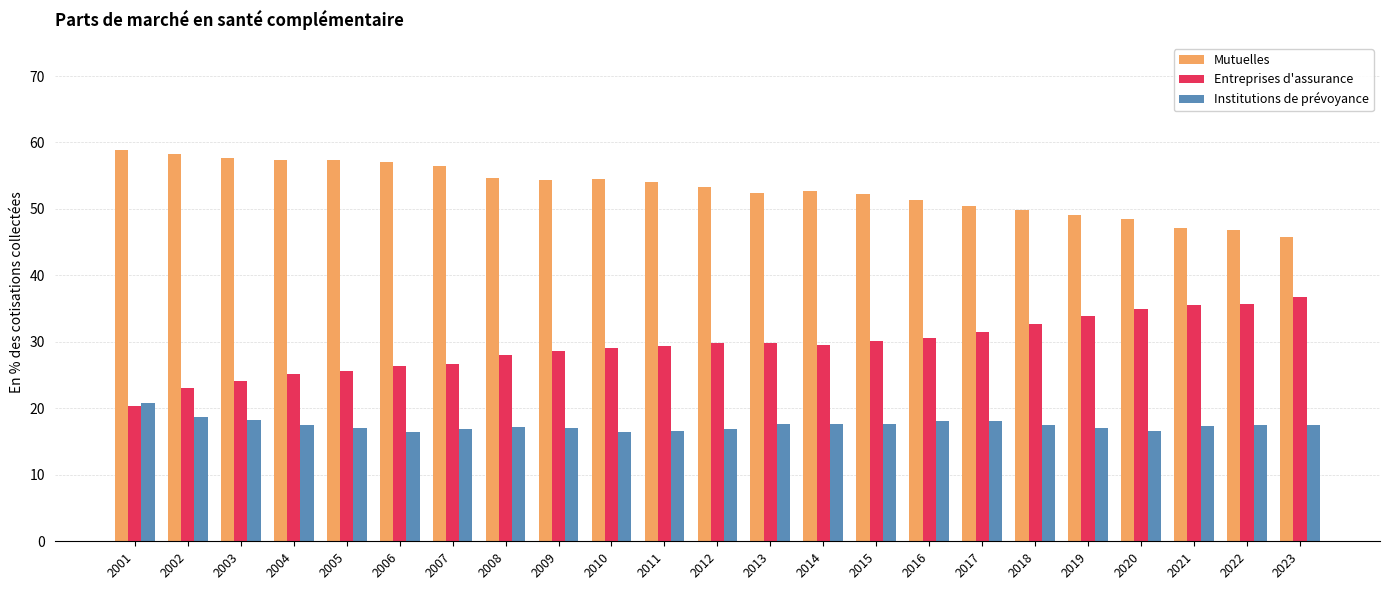

What is the difference between the maximum and second lowest values in the Institutions de prévoyance series?

4.2